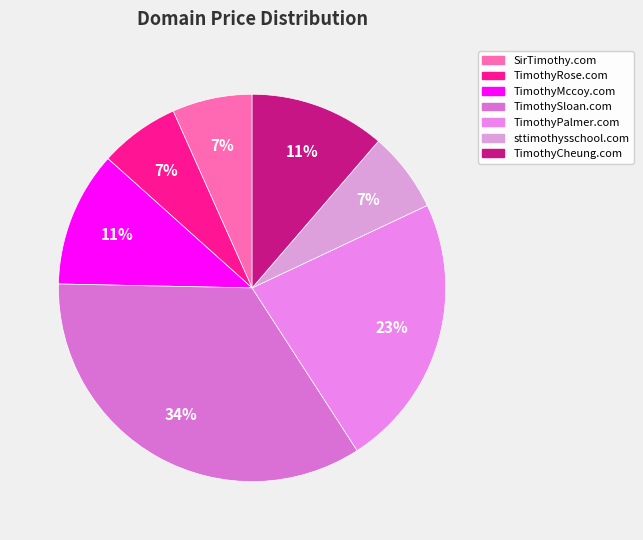

Count the number of slices in the pie.

7